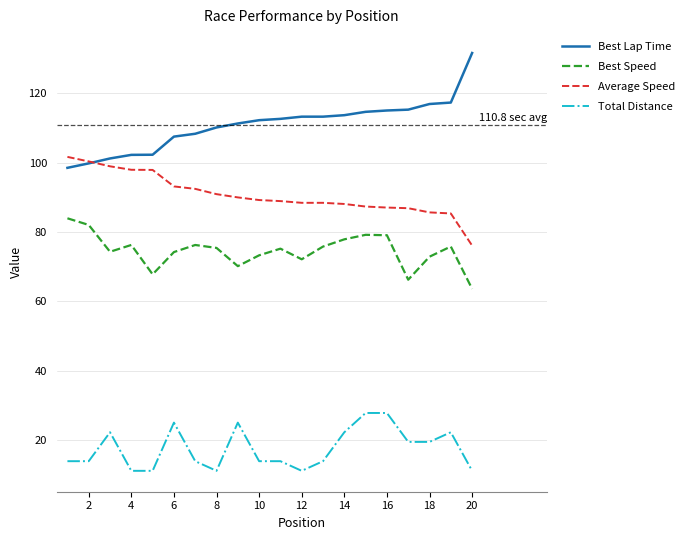

What is the highest value of the Best Lap Time series?

131.6